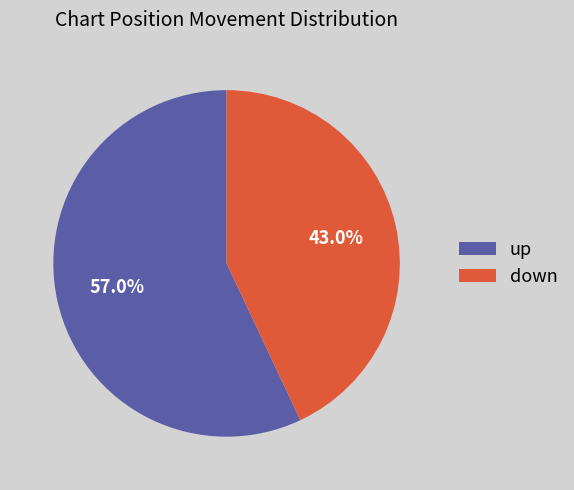

To the nearest percent, what percentage of the pie is down?

43%